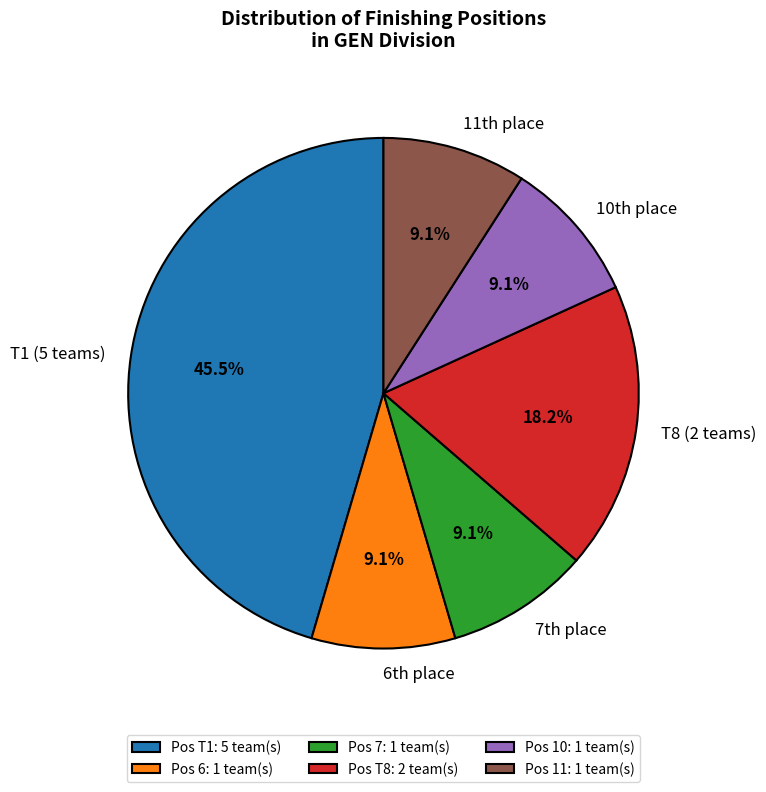

Is there any slice that represents more than half of the pie?

No